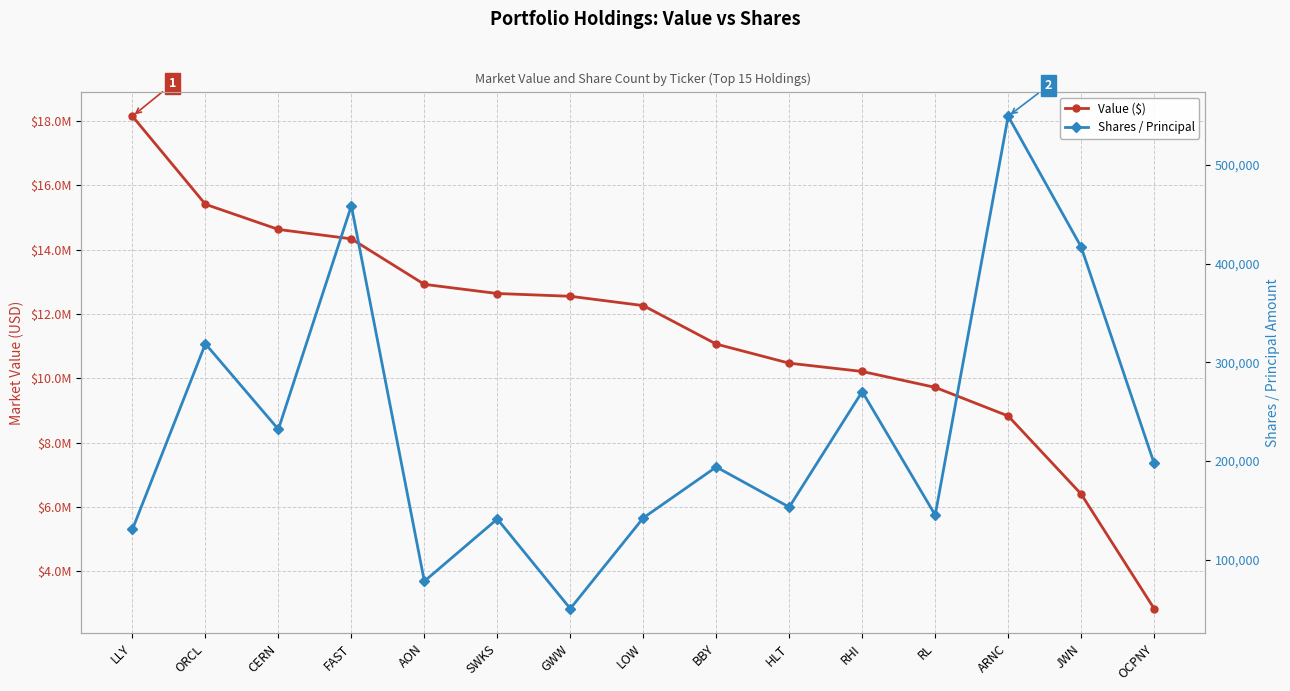

What is the difference between the highest and lowest values at GWW?

12499495